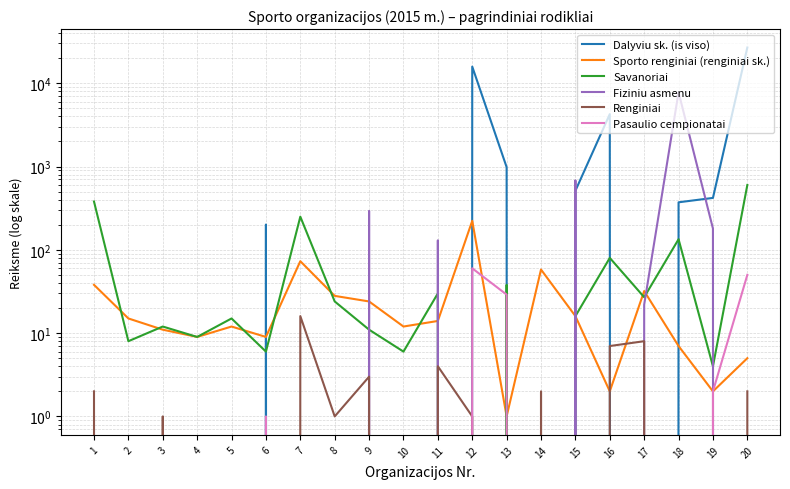

Rank the series by their maximum value, from lowest to highest.

Renginiai, Pasaulio cempionatai, Sporto renginiai (renginiai sk.), Savanoriai, Fiziniu asmenu, Dalyviu sk. (is viso)